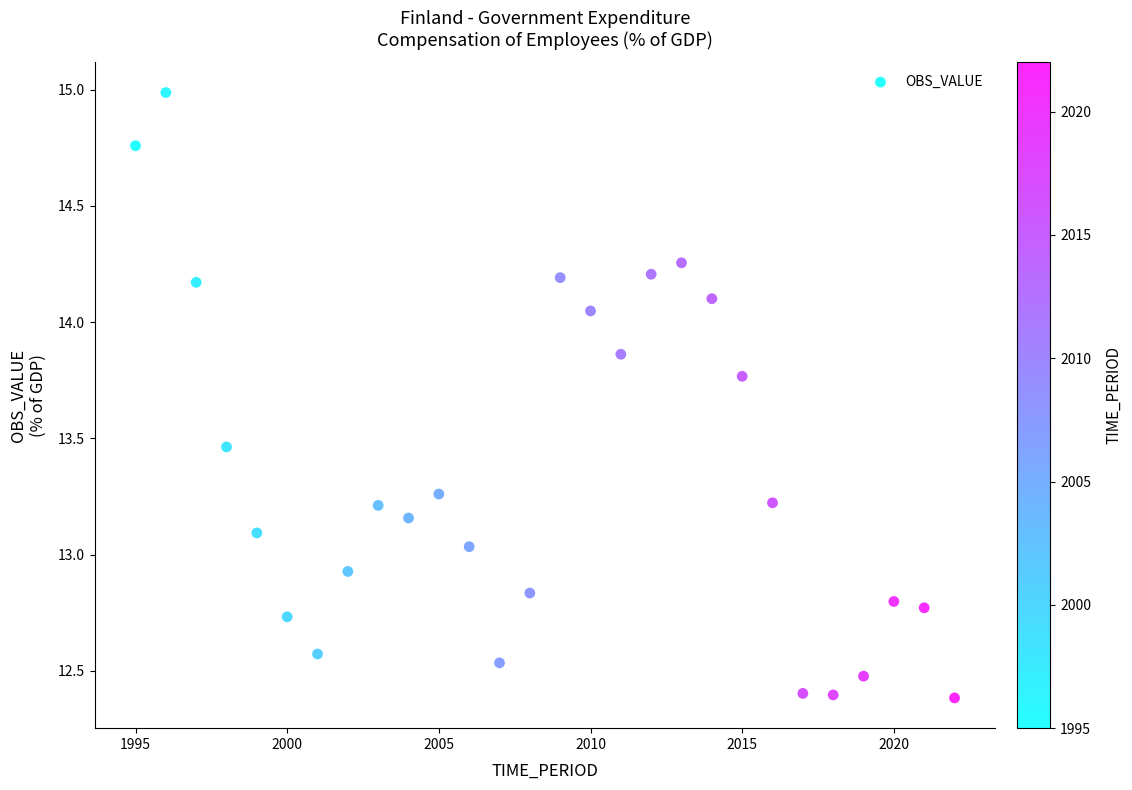

What is the range of Y values (max minus min)?

2.6